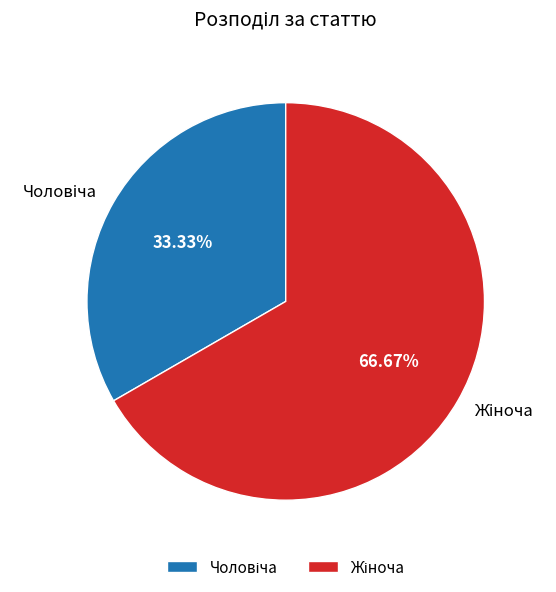

Does any single category account for the majority?

Yes